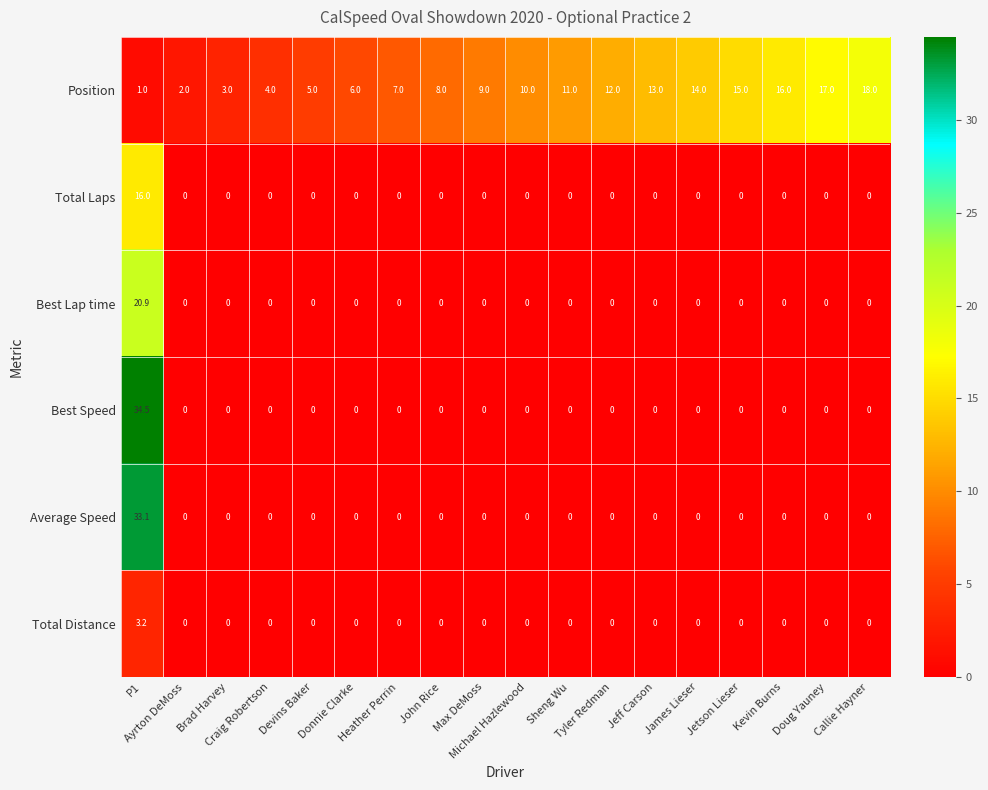

What is the average value of the Best Speed series?

1.9